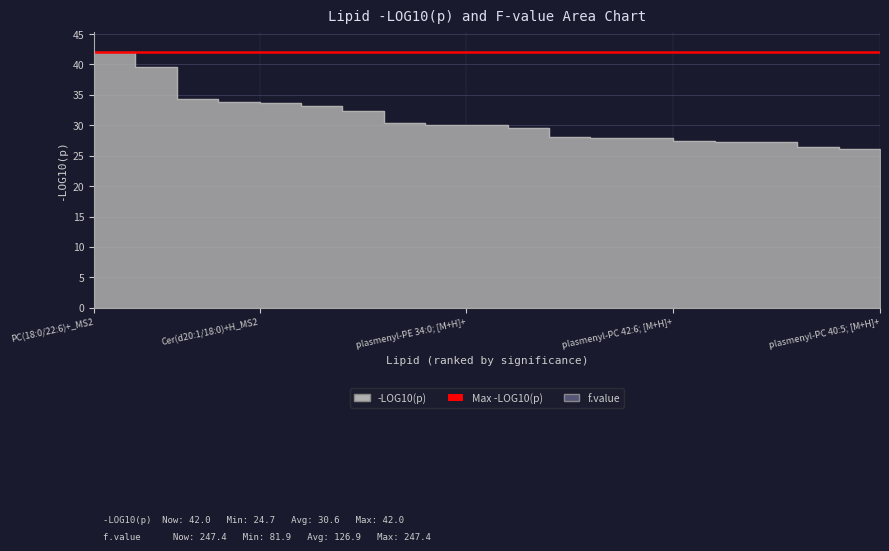

Rank the categories by value from lowest to highest.

plasmenyl-PC 40:5; [M+H]+, PE(18:0p/22:5)+H_MS2, Cer(d18:1/22:1)+H_MS2, CerG1(d18:1/18:0)+H_MS2, Cer(d18:2/18:0)+H_MS2, plasmenyl-PC 42:6; [M+H]+, PC(40:7)+H_MS2, Cer(d18:1/16:0)+H_MS2, CerG1(d18:1/26:5)+H_MS2, Cer(d18:1/18:0)+H_MS2, plasmenyl-PE 34:0; [M+H]+, PC(32:0e)+H_MS2, SM(d18:1/20:3)+H_MS2, PE(40:5e)+_MS2, PE(18:0p/22:4)+H_MS2, Cer(d20:1/18:0)+H_MS2, PC(40:6)+H_MS2, DG 40:6; [M+NH4]+, SM(d35:1)+_MS2, PC(18:0/22:6)+_MS2